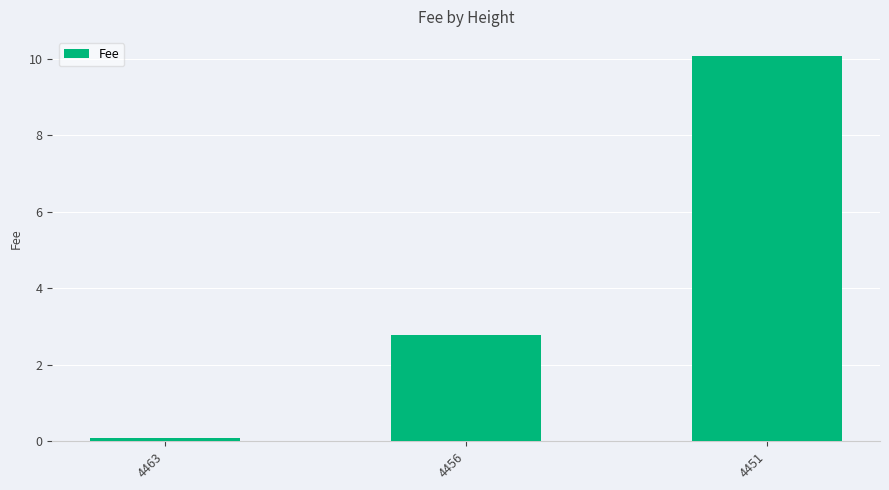

Where does the data first go above 2?

4456